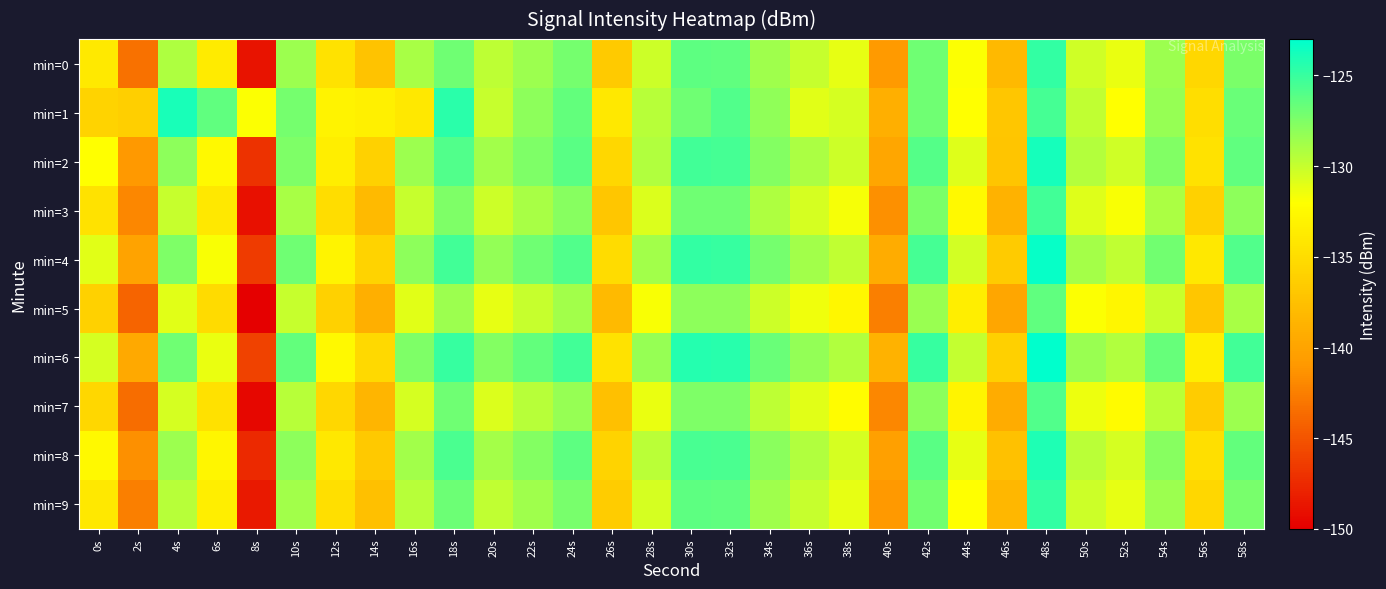

At 50s, list the series in order from smallest to largest.

min=5, min=7, min=3, min=0, min=9, min=1, min=8, min=2, min=4, min=6